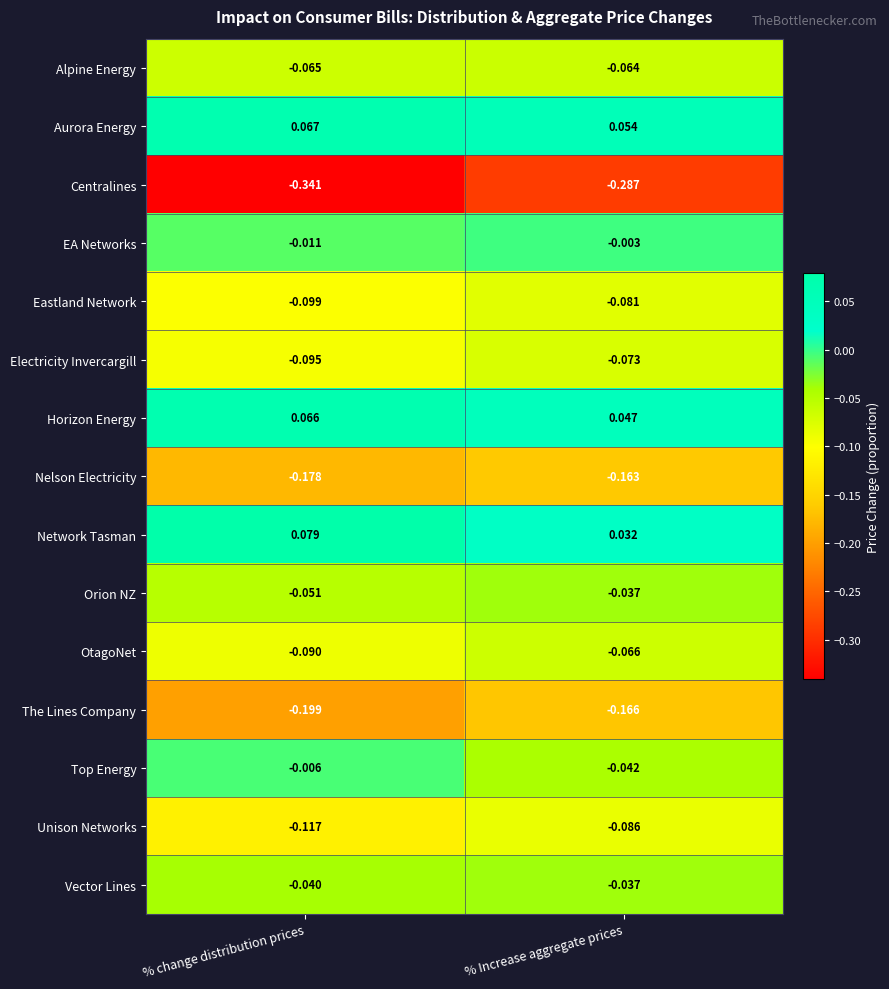

Which series changed the most between % change distribution prices and % Increase aggregate prices?

Centralines